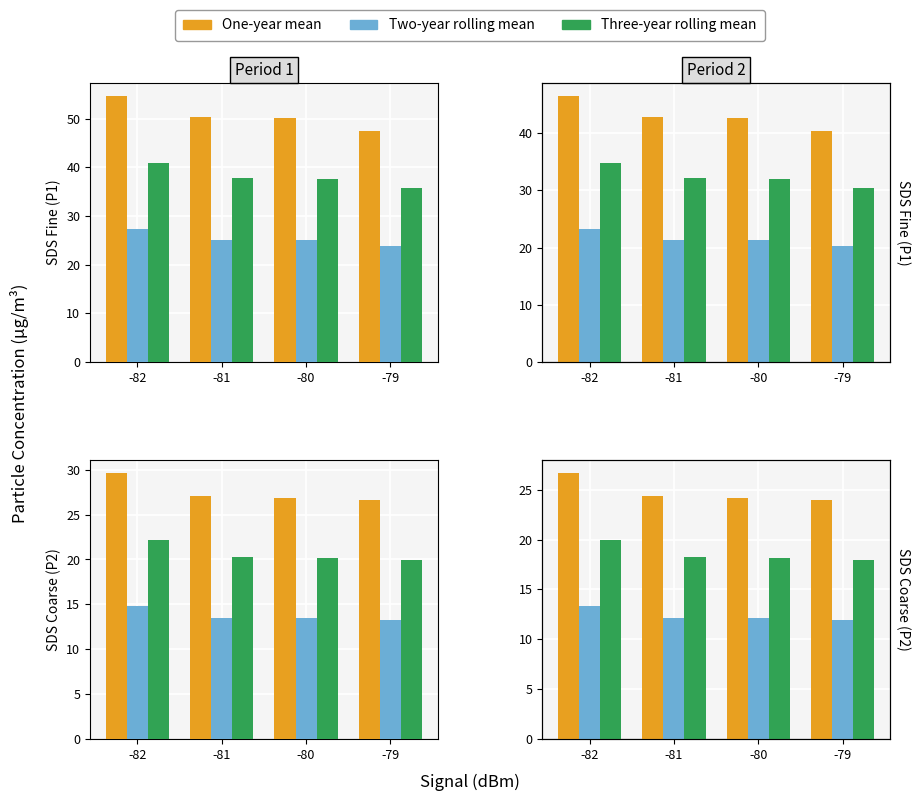

Which series has the largest total across all categories?

One-year mean